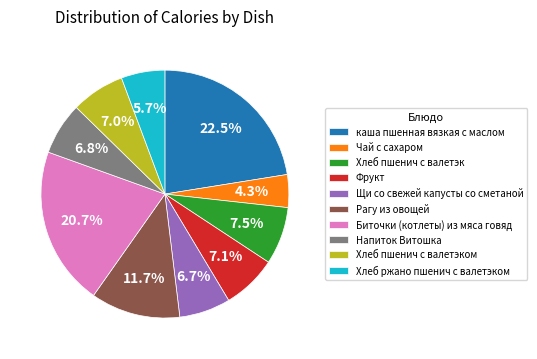

Is it true that Напиток Витошка is 7% of the pie?

True